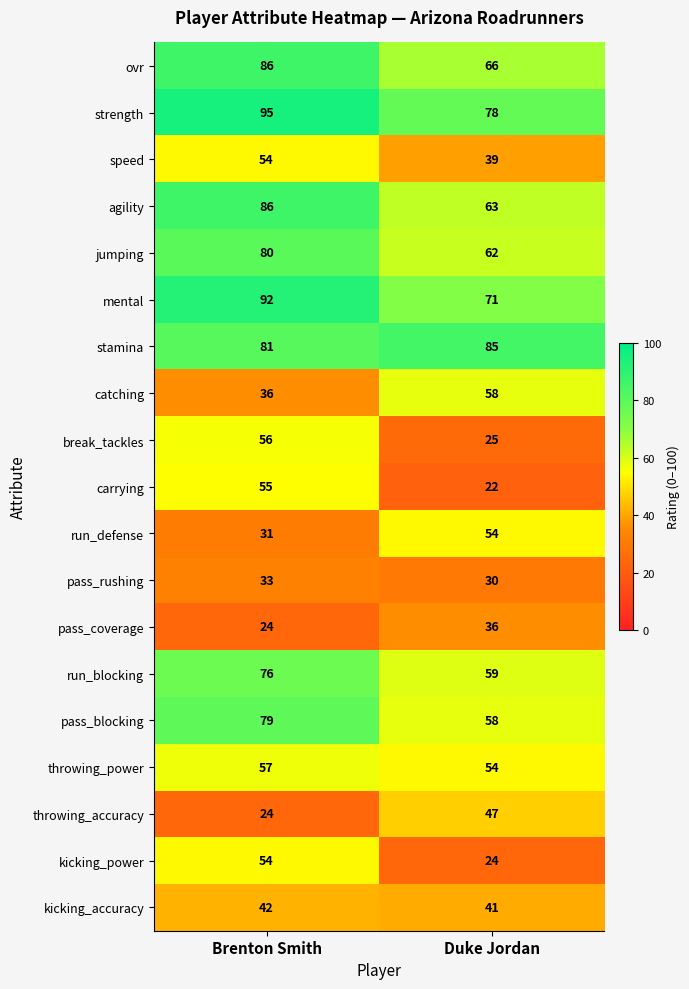

What is the average value of the catching series?

47